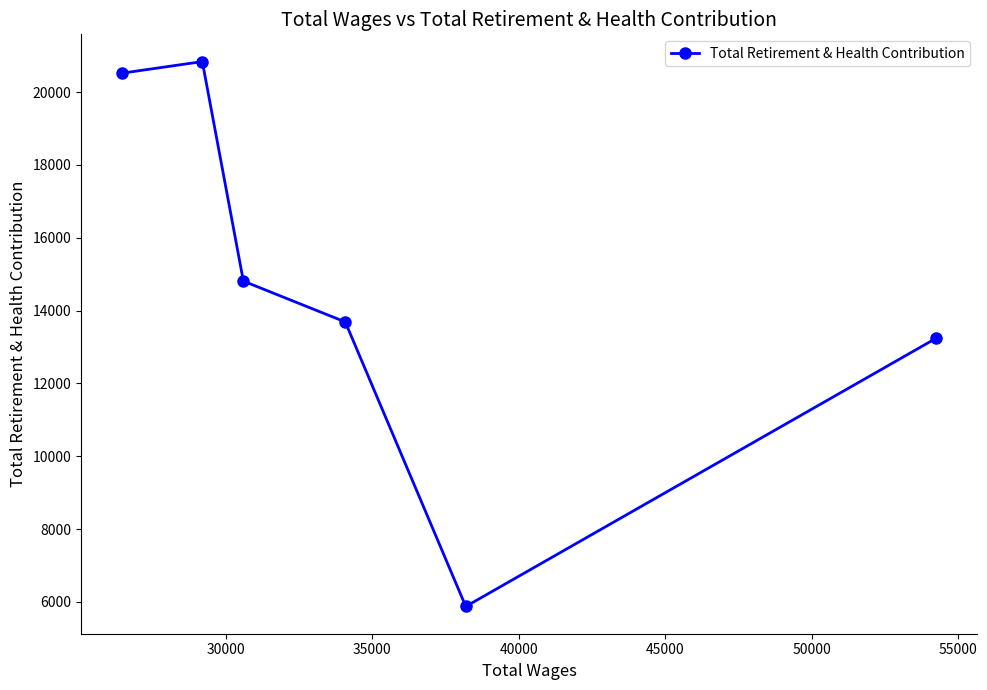

How many interior local peaks (higher than both neighbors) does the data have?

1